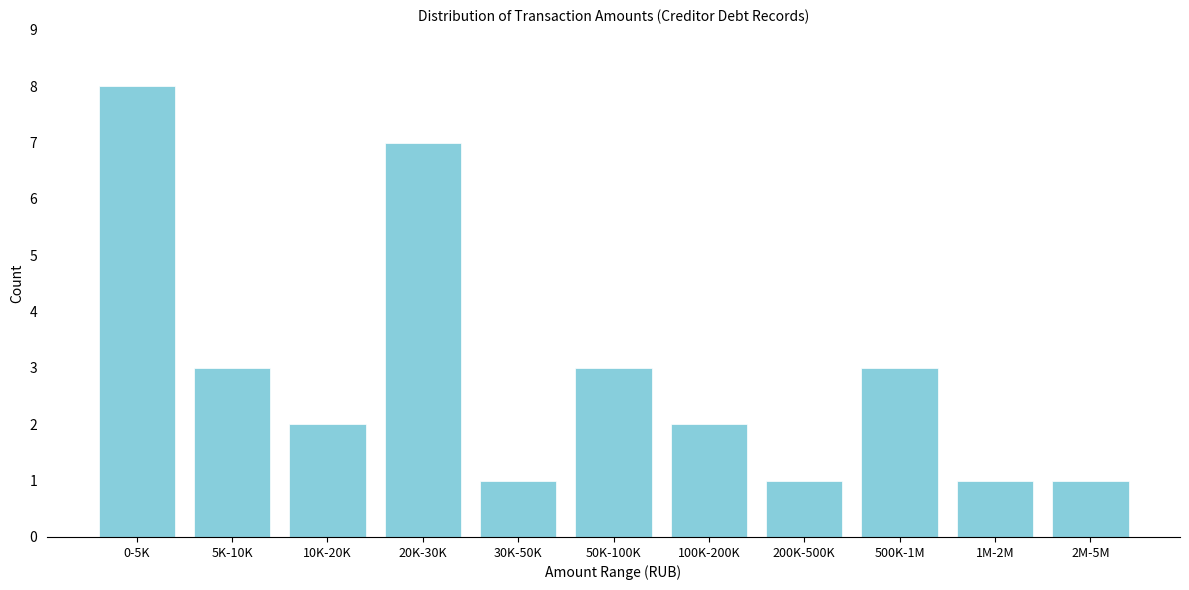

Reading left to right, what are all the values shown in this chart?

8	3	2	7	1	3	2	1	3	1	1